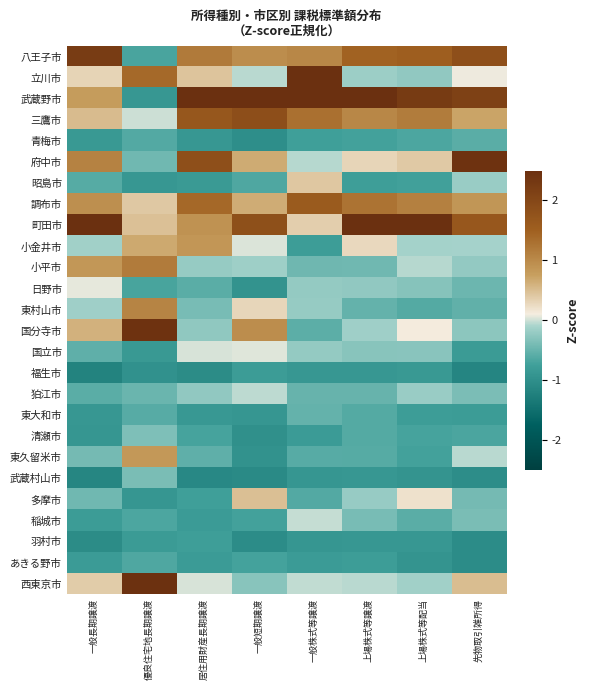

Between 上場株式等譲渡 and 優良住宅地長期譲渡, which is larger?

上場株式等譲渡